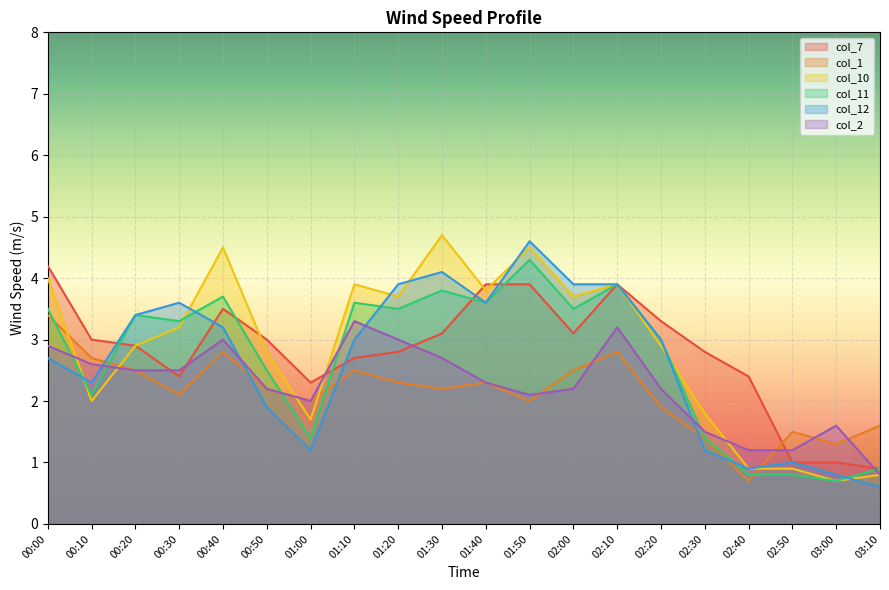

How many intersections are there between col_10 and col_11?

3